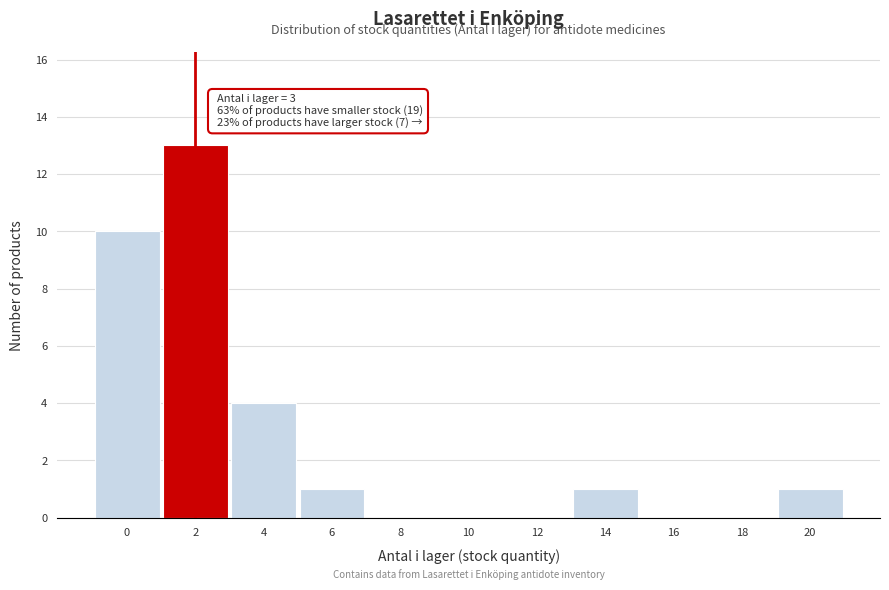

Reading left to right, what are all the values shown in this chart?

0=10	2=13	4=4	6=1	8=0	10=0	12=0	14=1	16=0	18=0	20=1